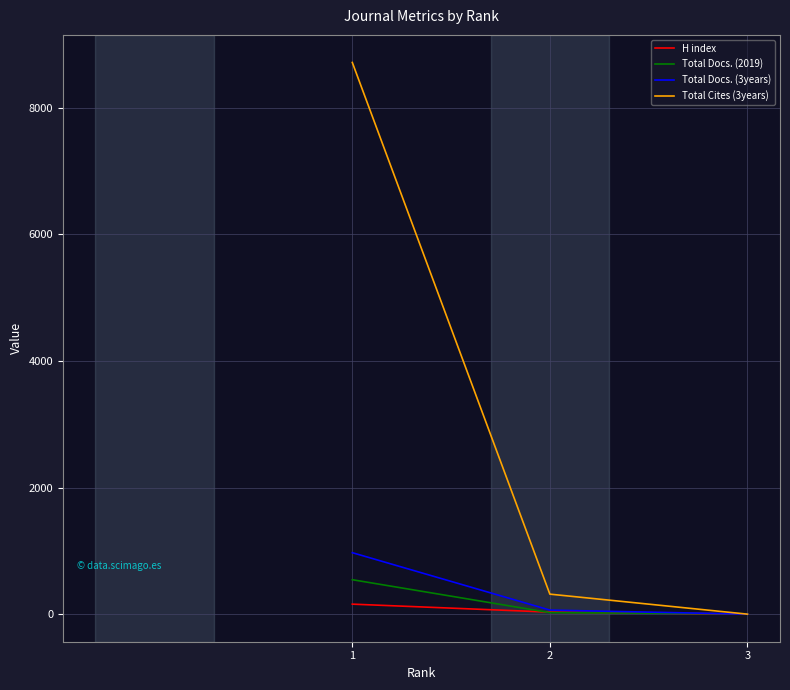

What is the difference between the Total Cites (3years) values at 1 and 3?

8717